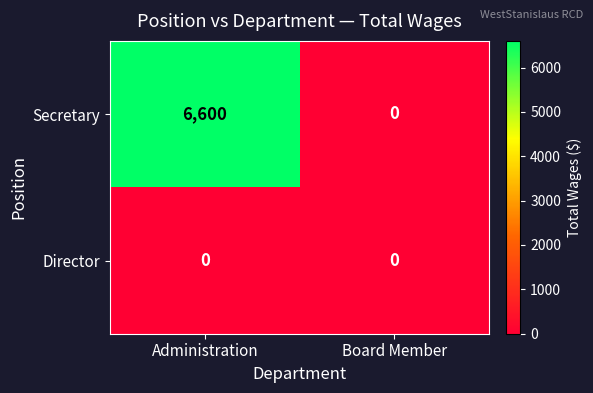

Rank the series at Administration from lowest to highest value.

Director, Secretary